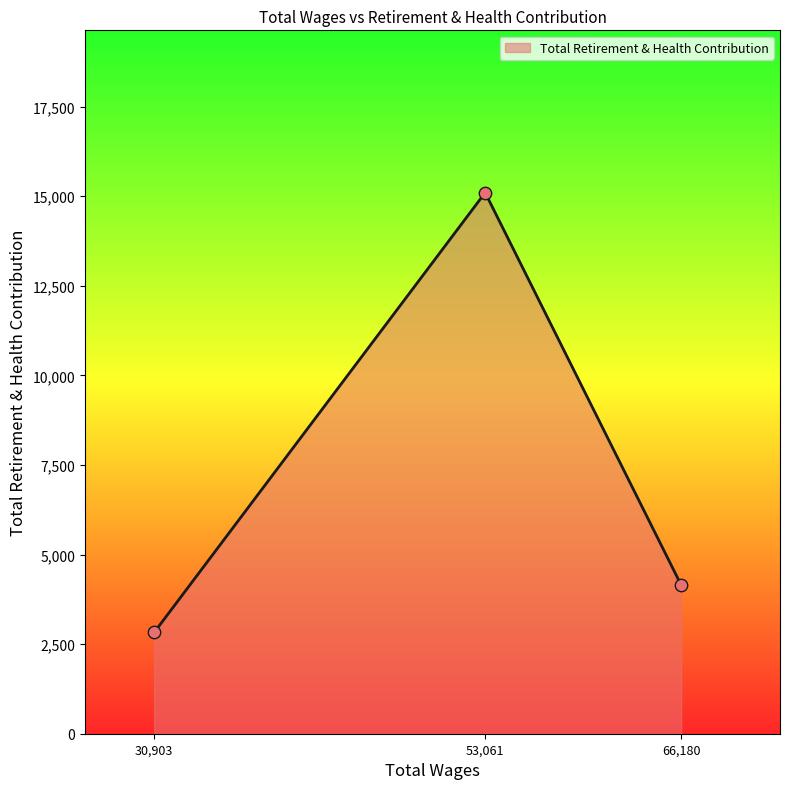

What is the change in value from 53,061 to 66,180?

-10948